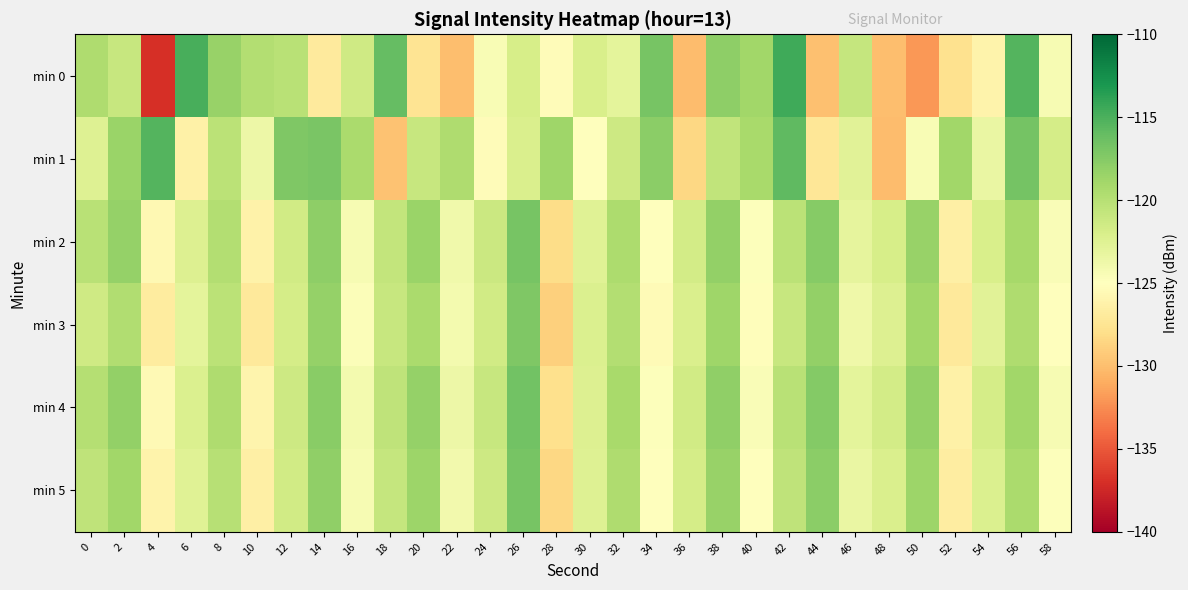

Reading left to right, what are all the values shown in this chart?

min 0: 0=-119.6	2=-120.9	4=-137.0	6=-114.8	8=-118.4	10=-119.8	12=-120.1	14=-127.0	16=-121.5	18=-116.0	20=-127.6	22=-130.0	24=-124.4	26=-121.9	28=-125.3	30=-122.0	32=-122.9	34=-116.9	36=-130.0	38=-117.9	40=-118.8	42=-114.6	44=-129.9	46=-120.8	48=-129.9	50=-132.0	52=-127.8	54=-126.1	56=-115.4	58=-124.4
min 1: 0=-122.5	2=-118.5	4=-115.3	6=-126.3	8=-120.3	10=-123.6	12=-117.2	14=-117.0	16=-119.3	18=-129.7	20=-121.0	22=-119.5	24=-125.3	26=-122.1	28=-118.7	30=-124.9	32=-121.3	34=-117.8	36=-128.4	38=-120.6	40=-119.2	42=-115.8	44=-127.3	46=-122.7	48=-130.1	50=-124.5	52=-118.9	54=-123.4	56=-116.7	58=-121.8
min 2: 0=-120.1	2=-118.3	4=-125.7	6=-122.4	8=-119.8	10=-126.2	12=-121.5	14=-117.9	16=-124.3	18=-120.7	20=-118.5	22=-123.9	24=-121.2	26=-116.8	28=-128.1	30=-122.6	32=-119.4	34=-125.0	36=-121.7	38=-118.2	40=-124.8	42=-120.3	44=-117.6	46=-123.1	48=-121.9	50=-118.4	52=-126.5	54=-122.0	56=-119.1	58=-124.6
min 3: 0=-121.4	2=-119.7	4=-126.8	6=-122.9	8=-120.2	10=-127.1	12=-121.8	14=-118.3	16=-124.7	18=-121.0	20=-119.3	22=-124.1	24=-121.6	26=-117.2	28=-128.9	30=-122.3	32=-119.8	34=-125.4	36=-122.1	38=-118.7	40=-125.2	42=-120.9	44=-118.1	46=-123.8	48=-122.4	50=-118.9	52=-127.0	54=-122.7	56=-119.5	58=-125.1
min 4: 0=-119.9	2=-118.1	4=-125.5	6=-122.2	8=-119.6	10=-126.0	12=-121.3	14=-117.7	16=-124.1	18=-120.5	20=-118.3	22=-123.7	24=-121.0	26=-116.6	28=-127.9	30=-122.4	32=-119.2	34=-124.8	36=-121.5	38=-118.0	40=-124.6	42=-120.1	44=-117.4	46=-122.9	48=-121.7	50=-118.2	52=-126.3	54=-121.8	56=-118.9	58=-124.4
min 5: 0=-120.5	2=-118.8	4=-126.1	6=-122.6	8=-120.0	10=-126.5	12=-121.6	14=-118.0	16=-124.4	18=-120.8	20=-118.6	22=-124.0	24=-121.3	26=-116.9	28=-128.5	30=-122.5	32=-119.5	34=-125.1	36=-121.8	38=-118.4	40=-124.9	42=-120.5	44=-117.8	46=-123.4	48=-122.1	50=-118.6	52=-126.7	54=-122.2	56=-119.3	58=-124.8